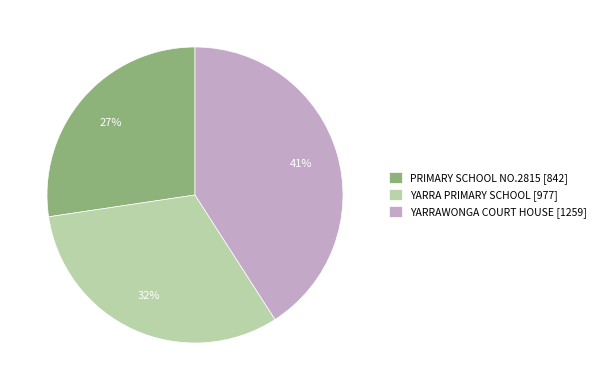

Is it true that YARRAWONGA COURT HOUSE is 30% of the pie?

False